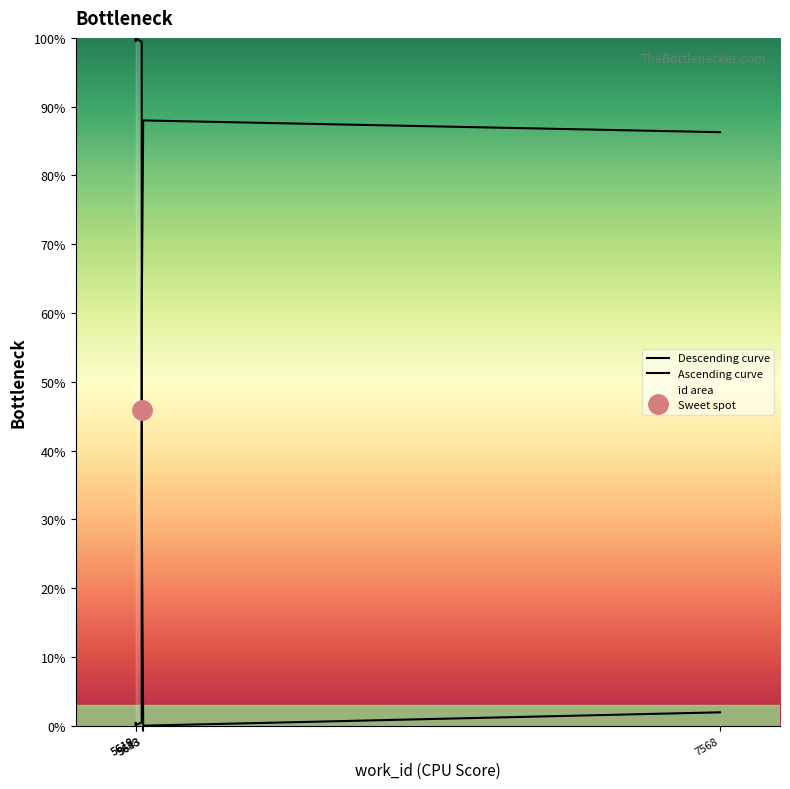

What is the greatest value displayed?

100.0